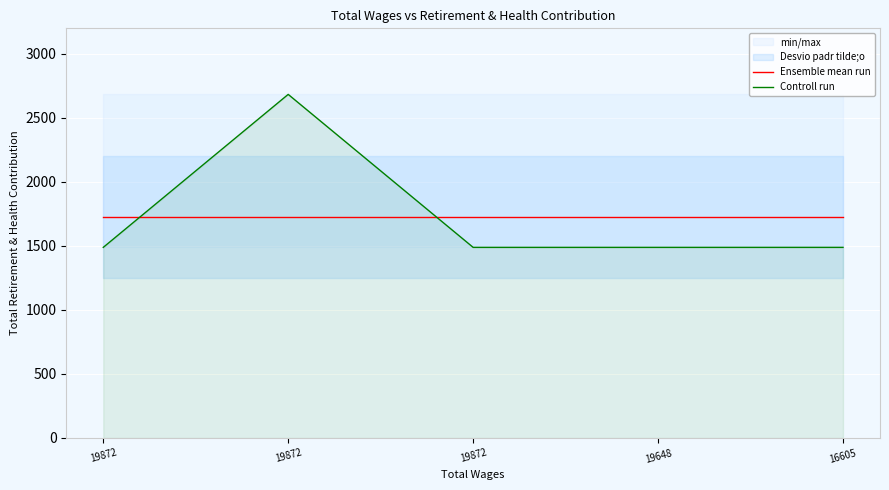

At which label is Controll run closest to 2086?

19872